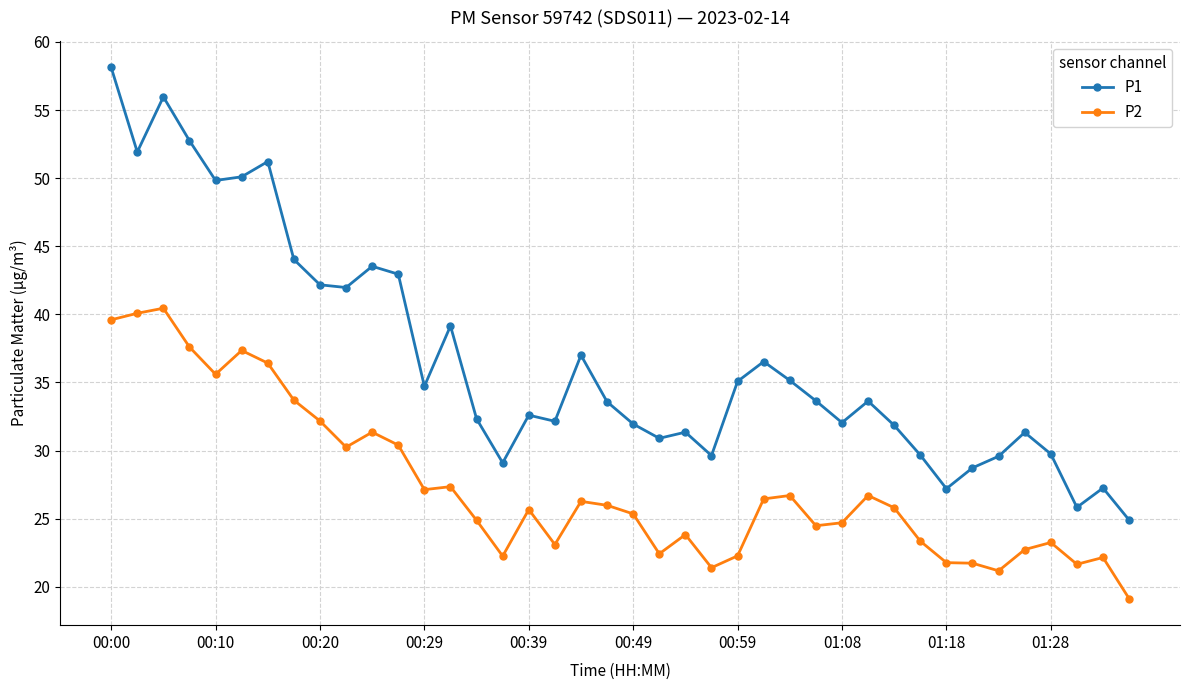

True or false: P2 and P1 intersect in this chart.

False